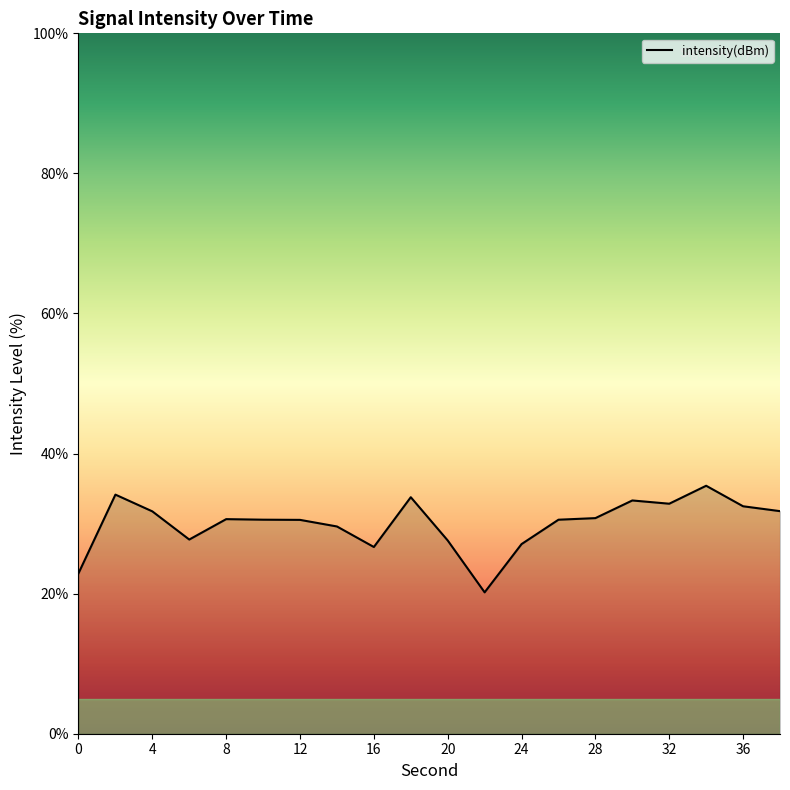

What is the minimum value shown in the chart?

20.2